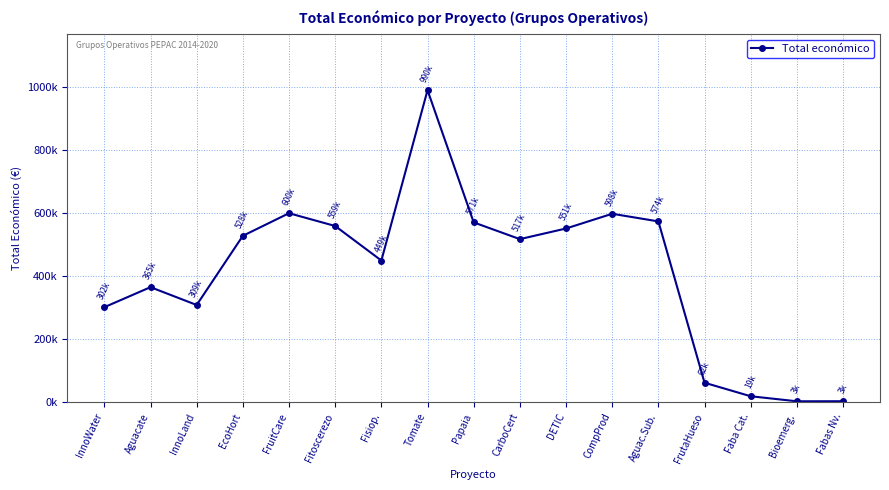

True or false: the data shows 989973.0 at Tomate.

True